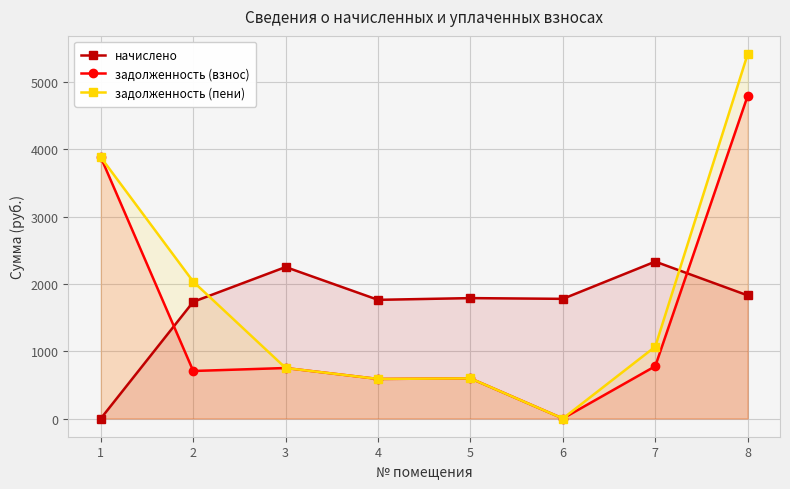

Which category has the lowest value in the задолженность (взнос) series?

6